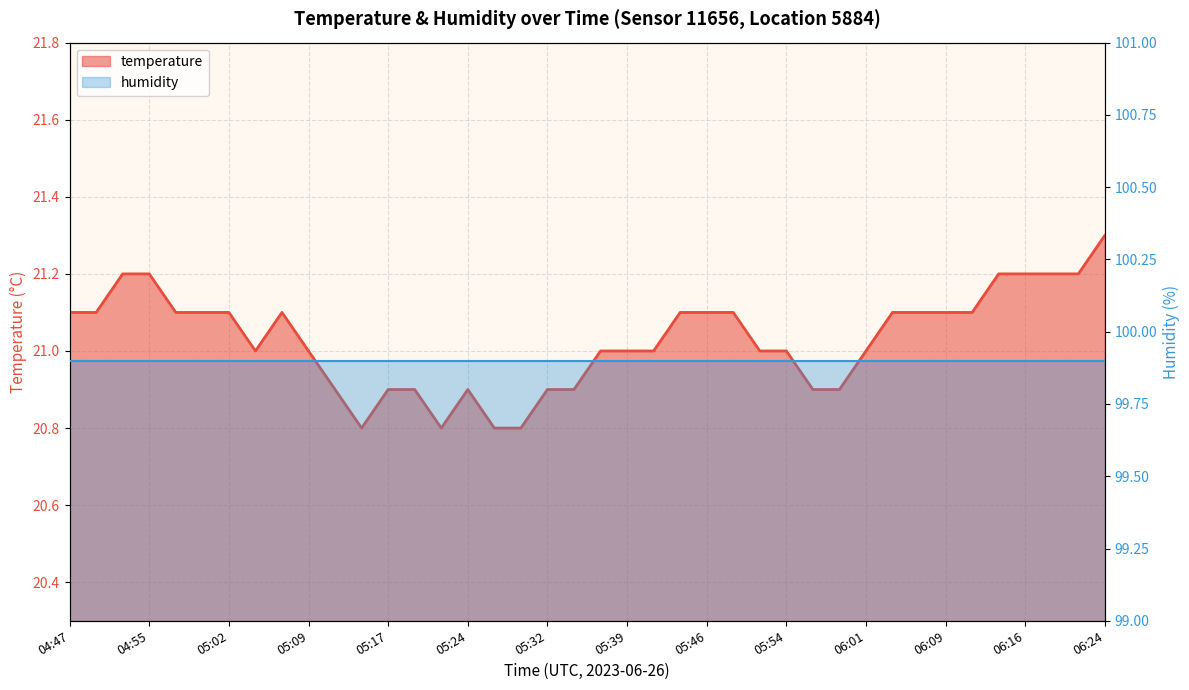

What is the value of the 39th point from the left?

21.2